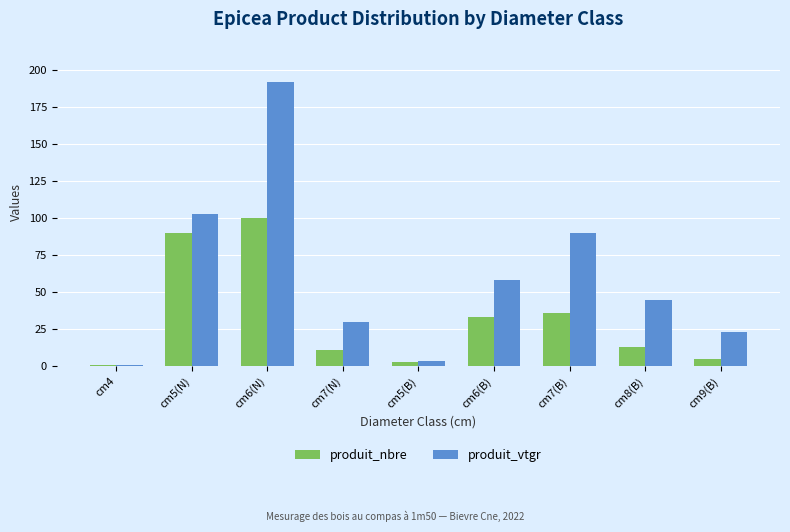

Which series changed the most between cm6(N) and cm7(B)?

produit_vtgr